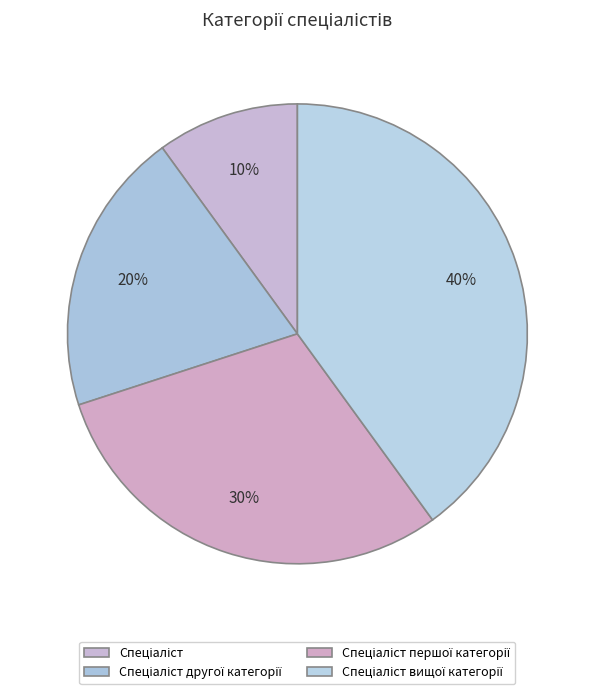

Count the number of slices in the pie.

4